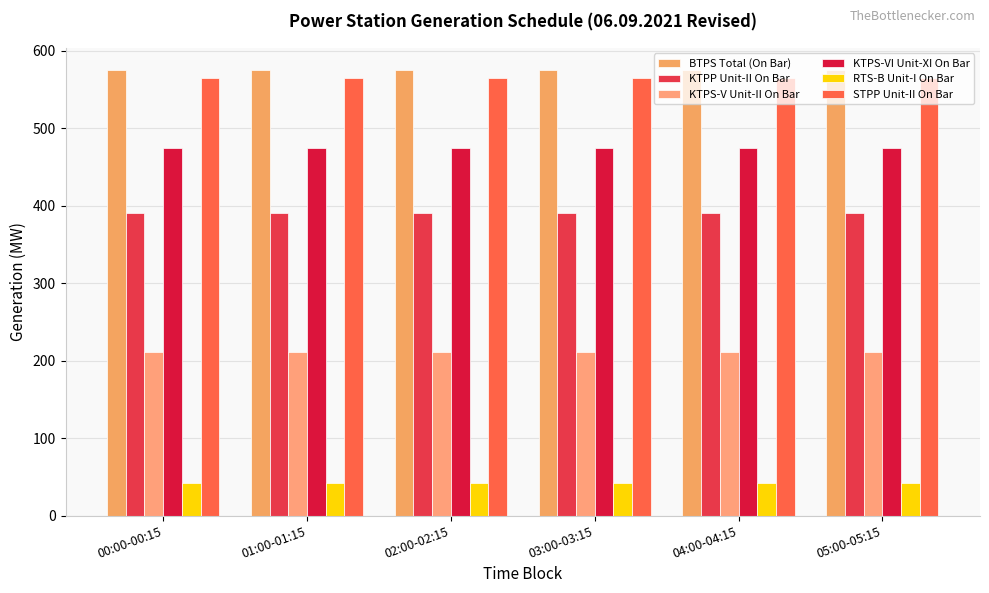

Which category has the highest value in the KTPP Unit-II On Bar series?

00:00-00:15